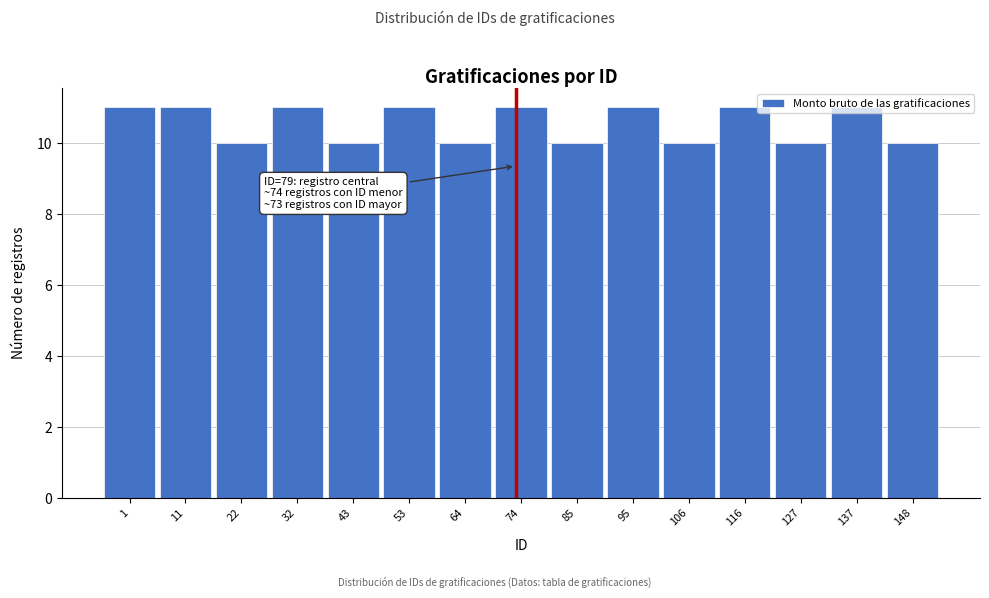

What is the smallest value displayed?

10